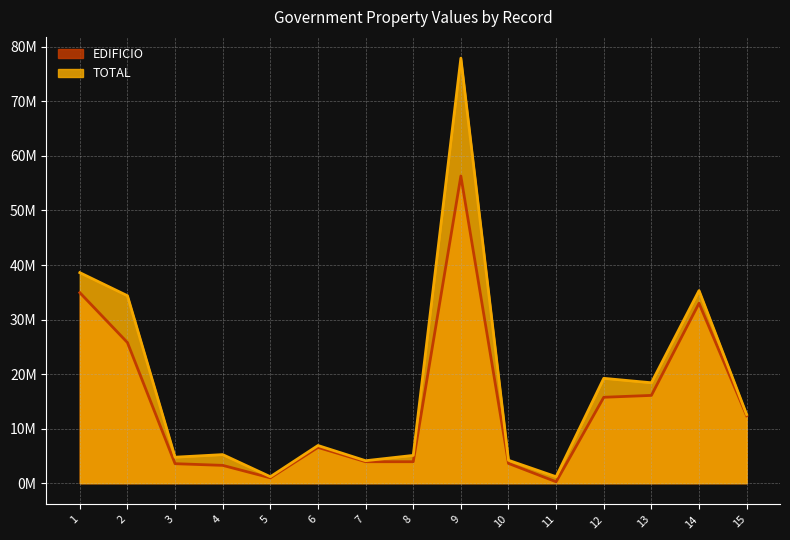

What is the minimum value shown in the chart?

0.3